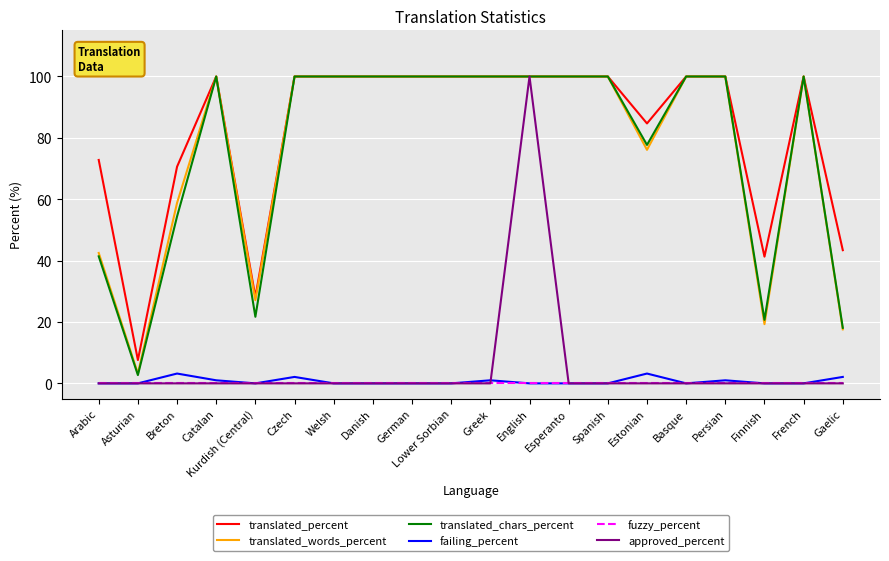

What is the difference between the maximum and second lowest values in the failing_percent series?

3.2